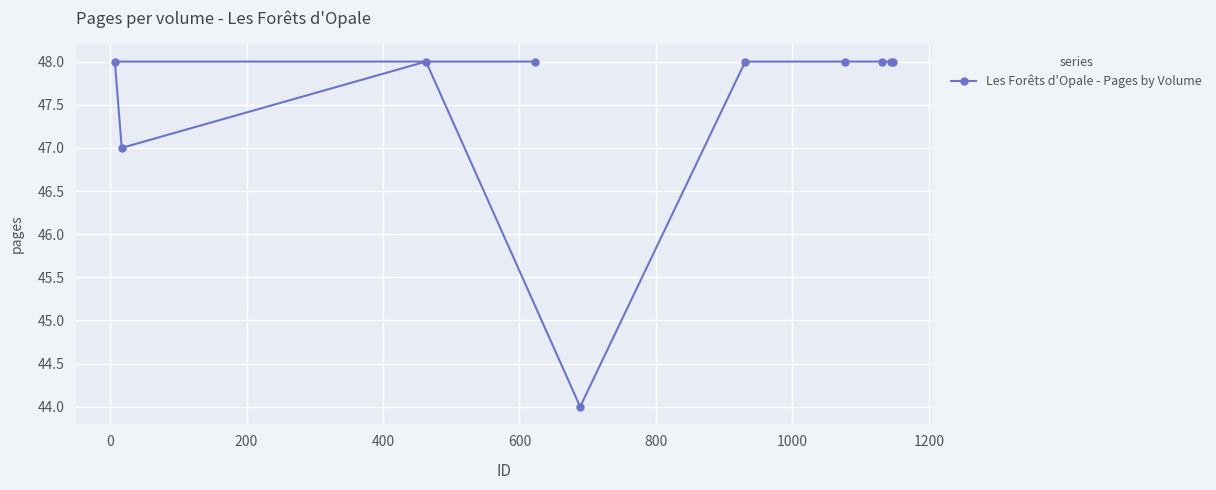

What is the difference between the maximum and minimum values?

4